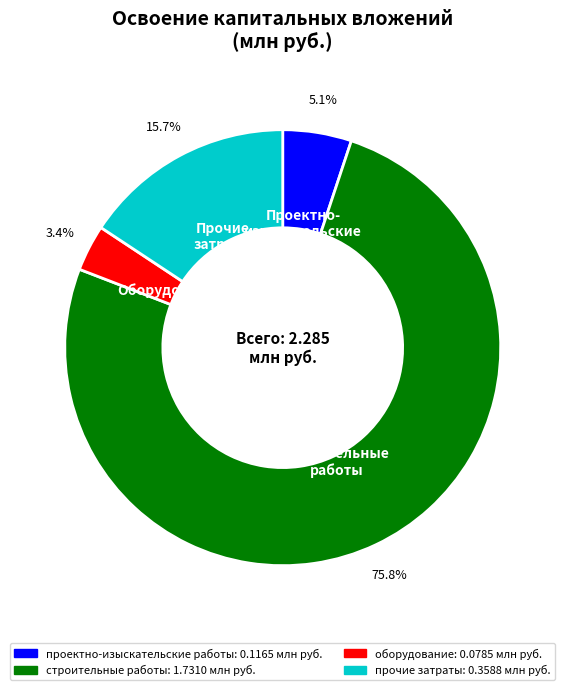

What is the smallest slice in the pie chart?

оборудование